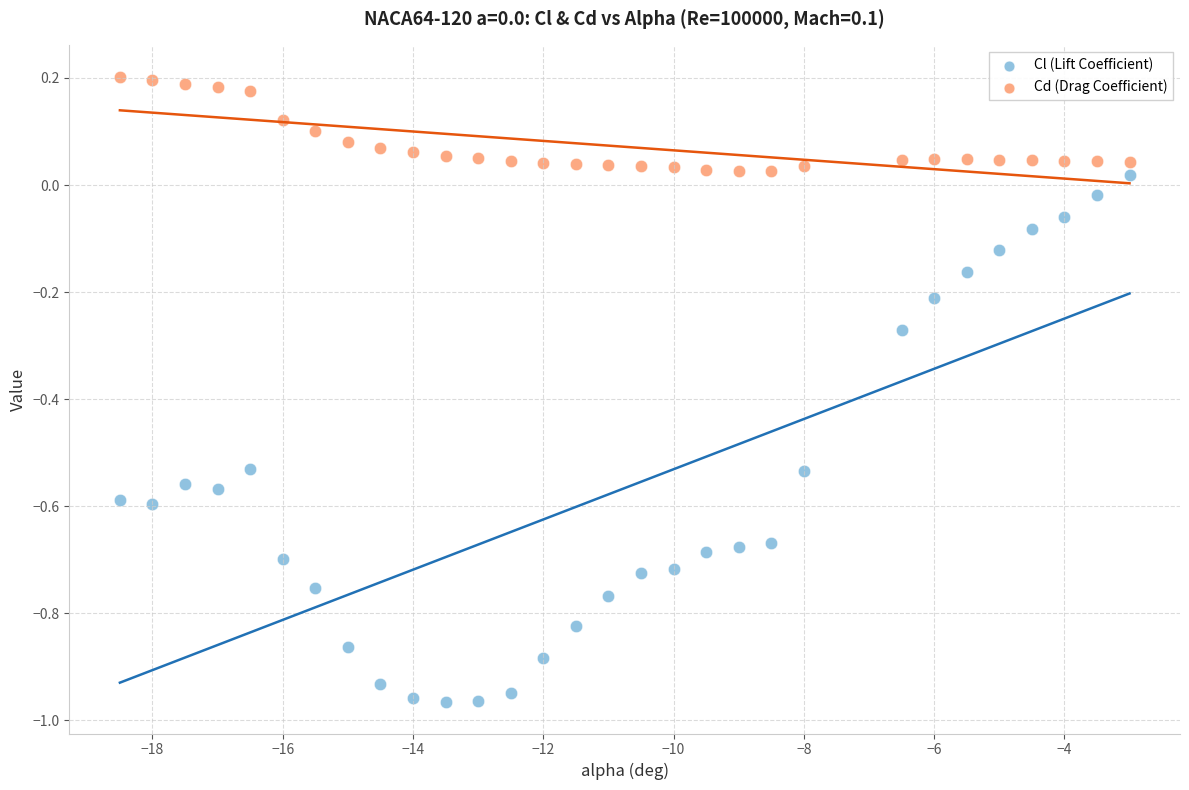

Across all data points, what is the range of X values (max minus min)?

15.5